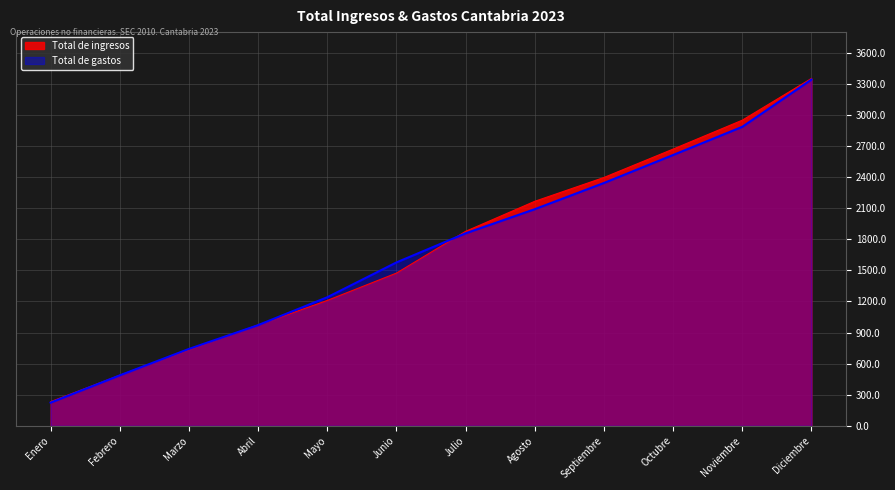

How many lines are shown in the chart?

2